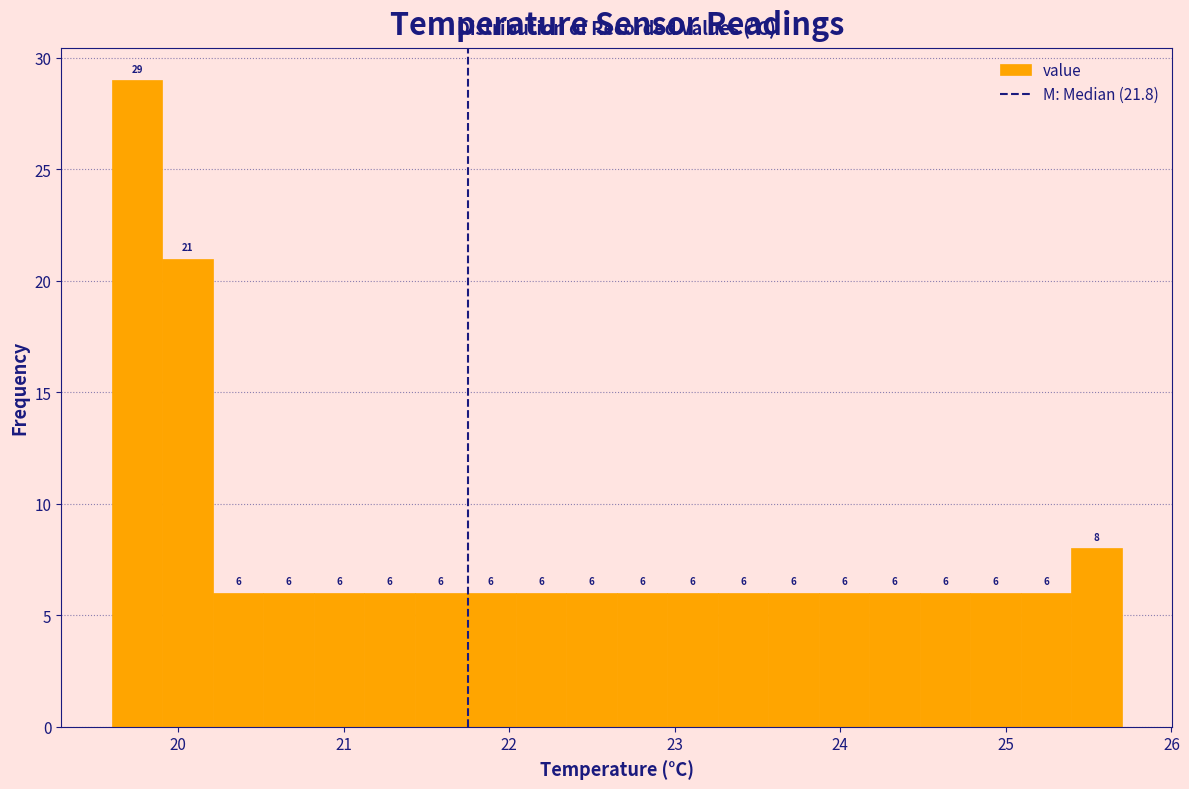

Read against the x-axis, roughly where is the centre of the tallest bar?

19.8